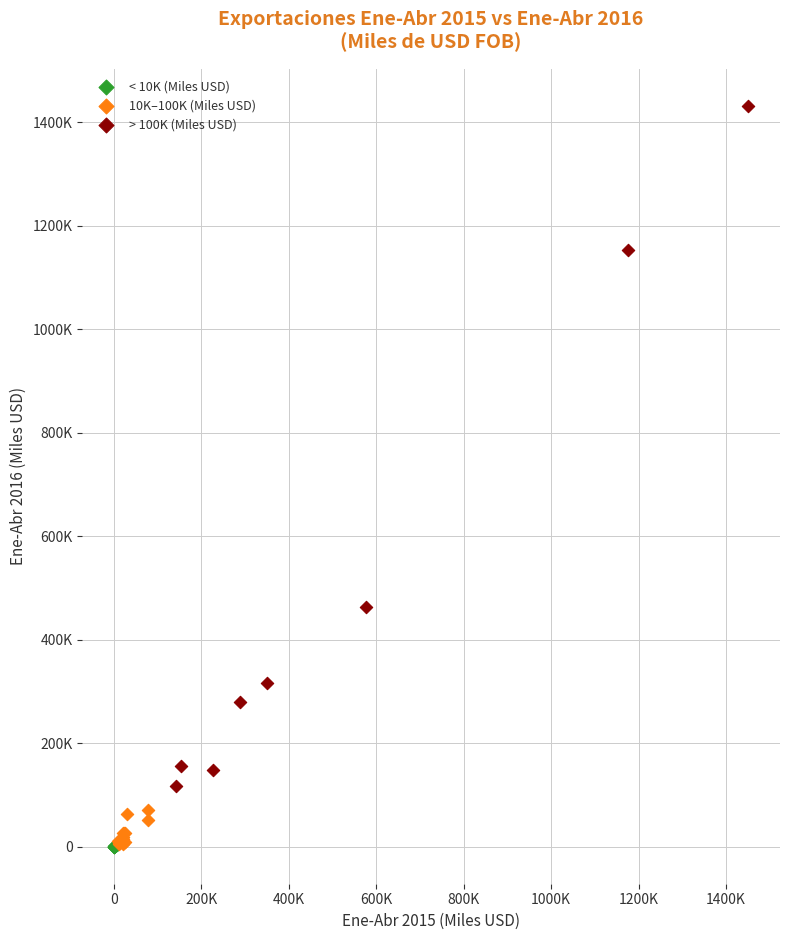

What are all the series names shown in the legend?

< 10K (Miles USD), 10K–100K (Miles USD), > 100K (Miles USD)